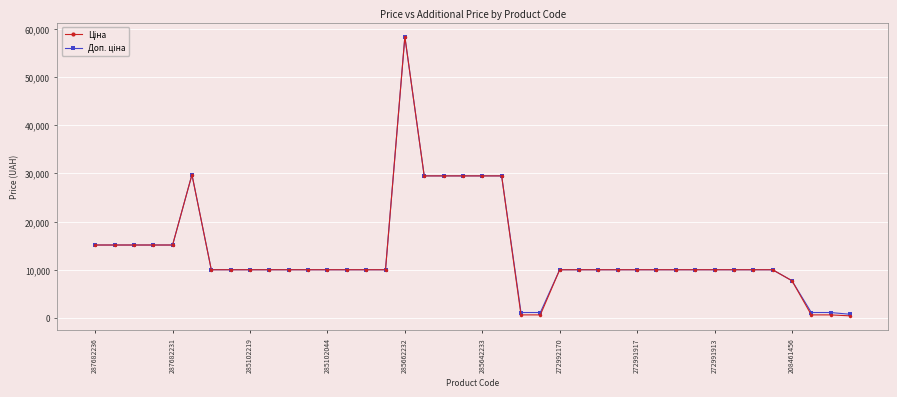

At how many categories does at least one series exceed 4936?

35